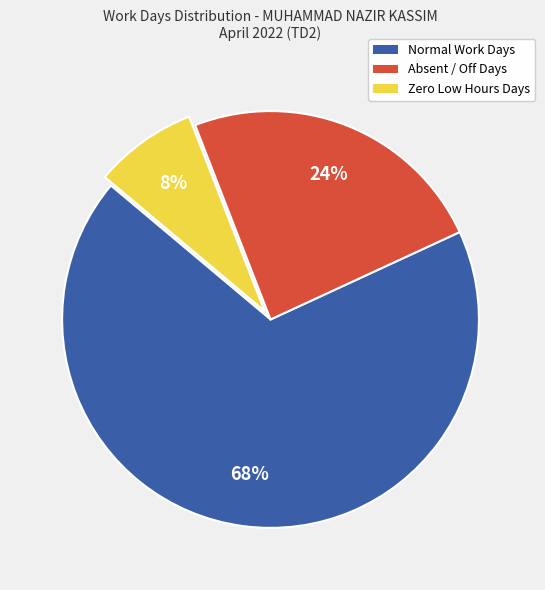

To the nearest percent, what is the average slice percentage?

33%